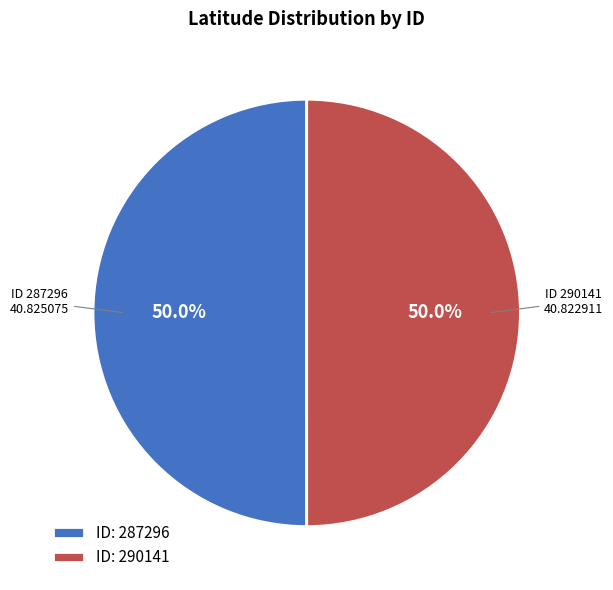

How much of the chart is everything except ID: 287296?

50.0%